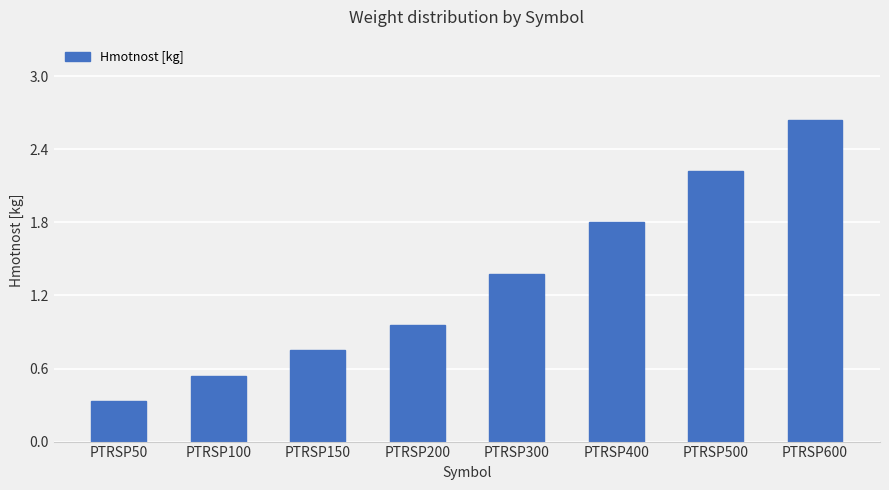

Where is the data nearest to the value 1?

PTRSP200